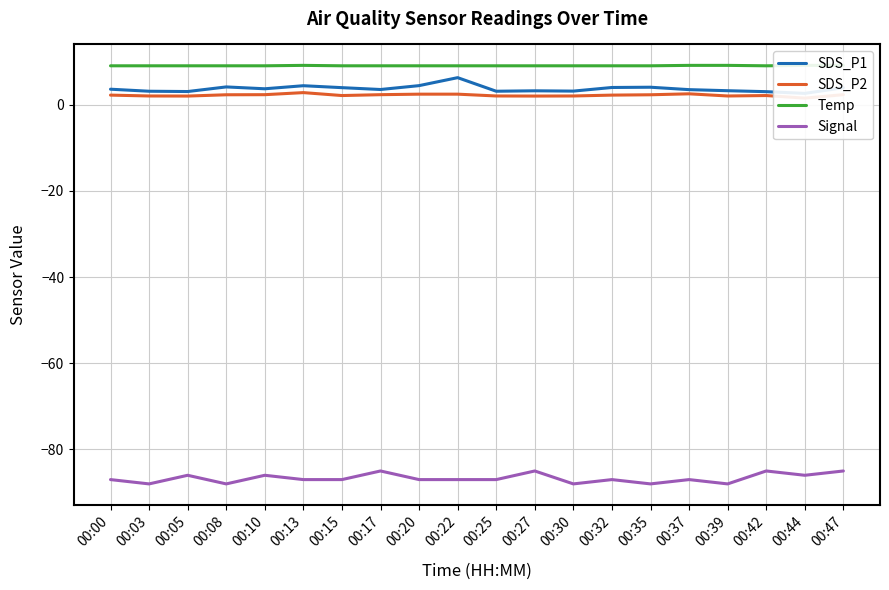

The SDS_P1 series shows 3.7 at 00:10. True or false?

True